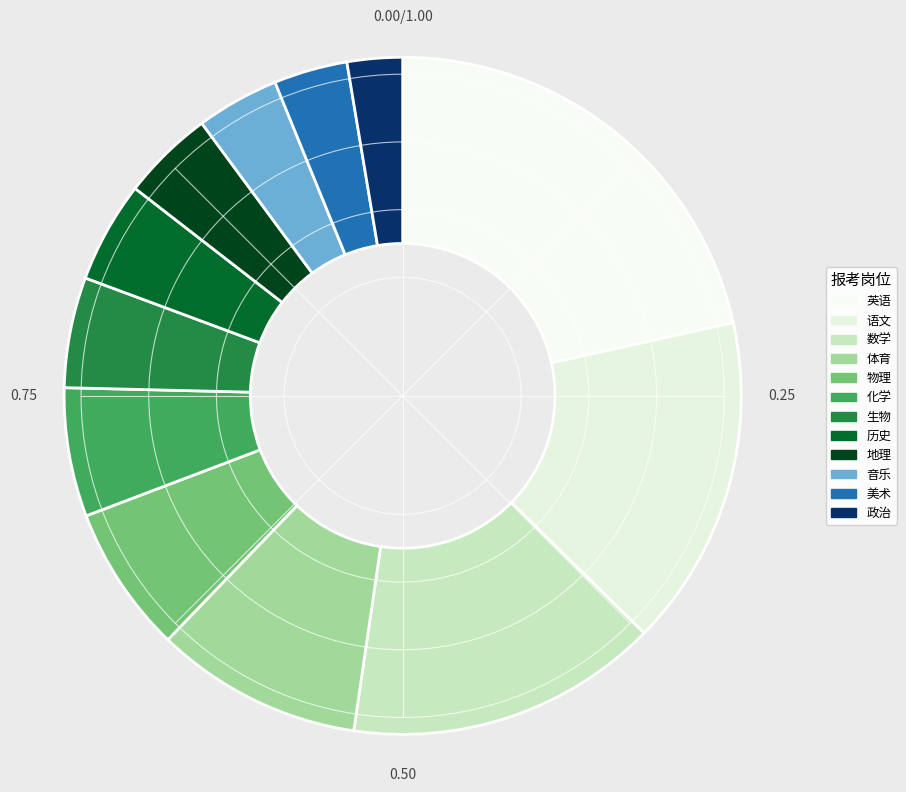

Count the number of slices in the pie.

12